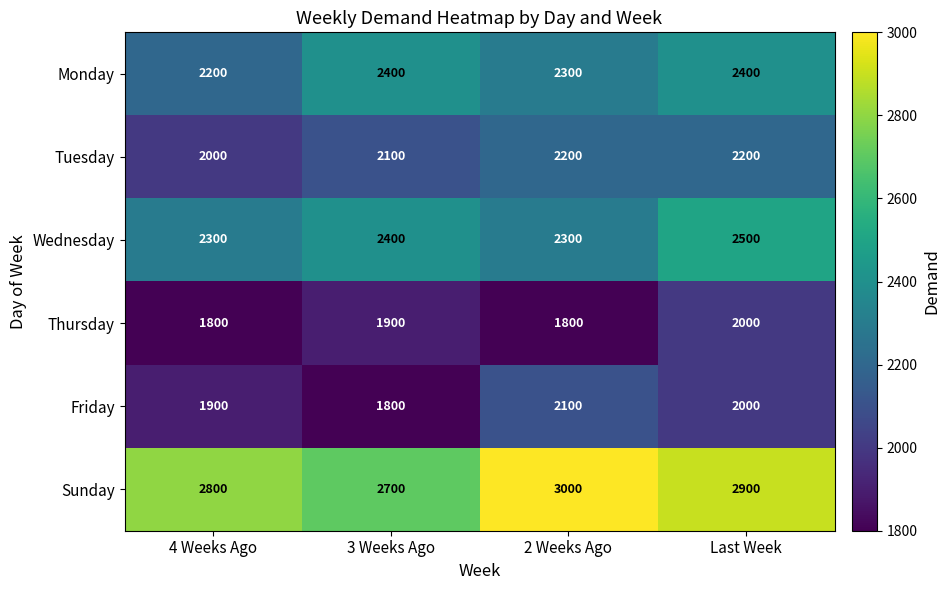

What value does the Friday series have at 2 Weeks Ago?

2100